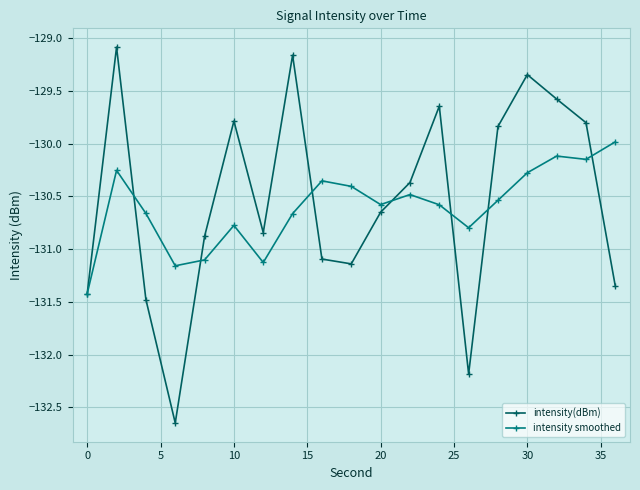

Which series has the largest range (max minus min)?

intensity(dBm)